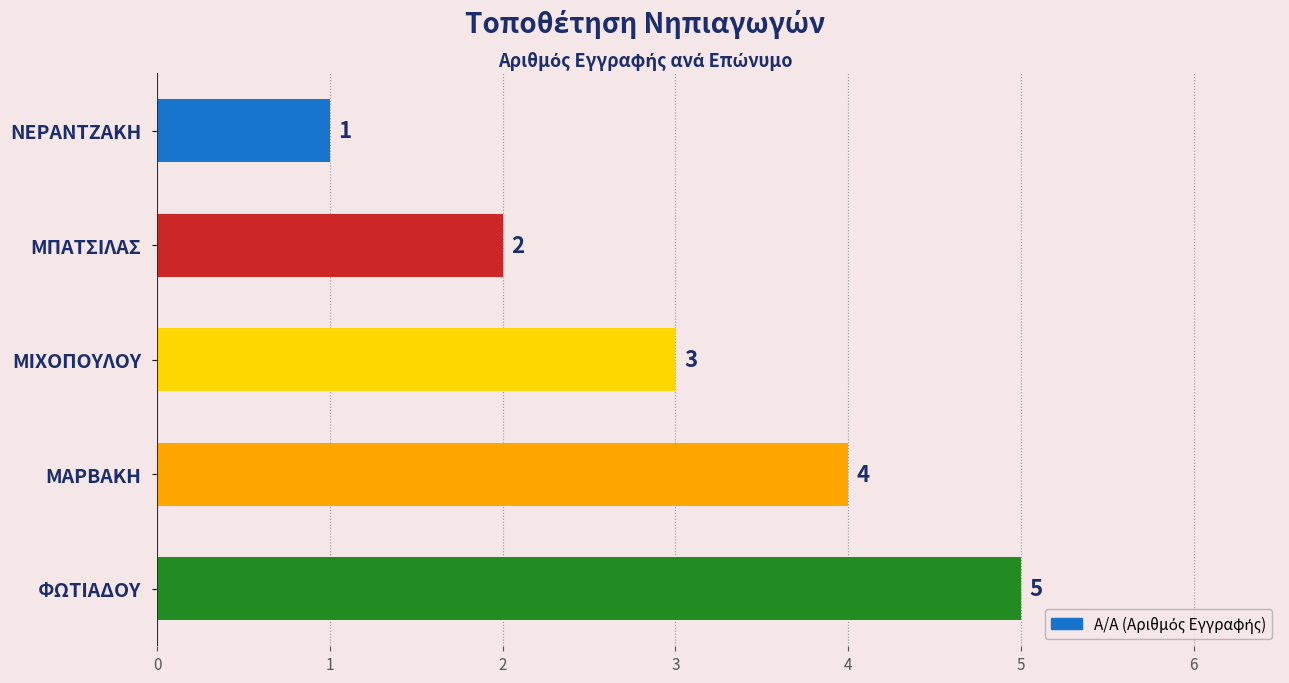

True or false: the data shows 4 at ΜΑΡΒΑΚΗ.

True